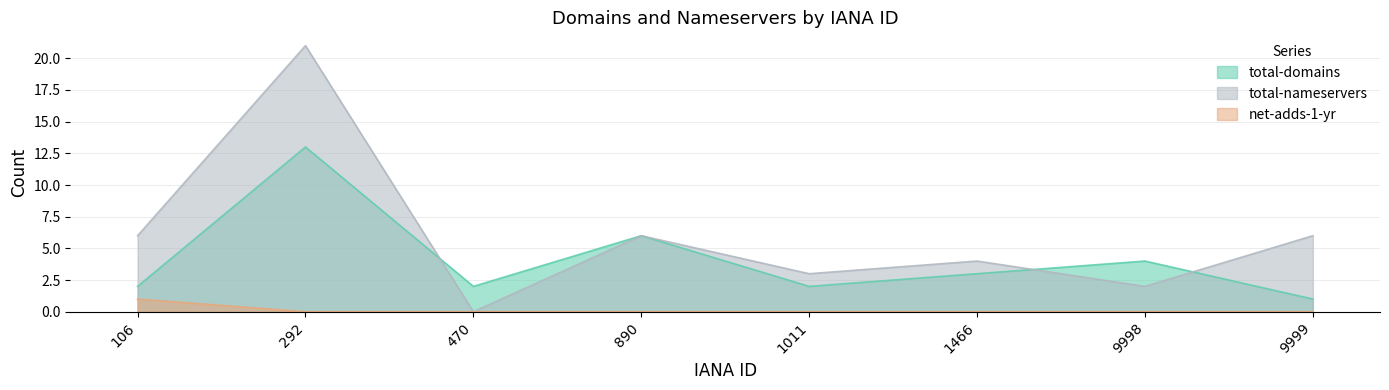

How many lines are shown in the chart?

3